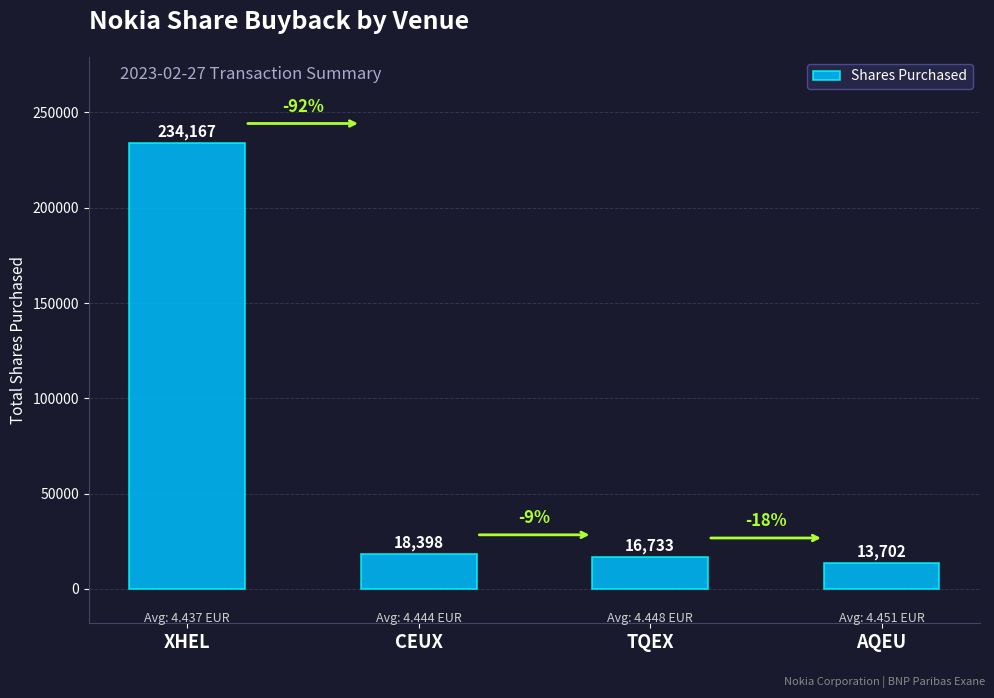

Is it true that the value at TQEX is 28217?

False